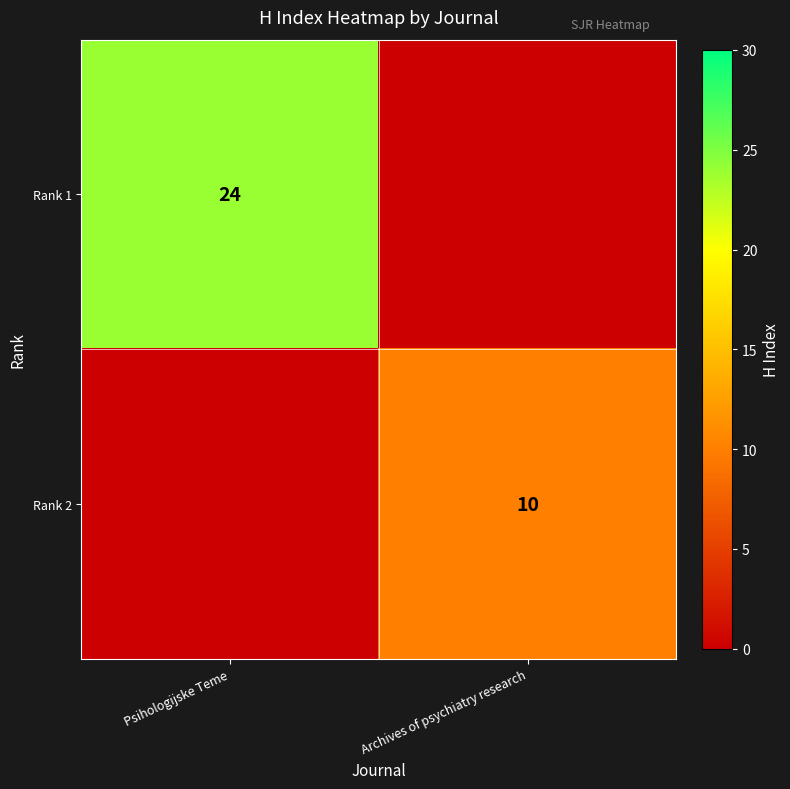

The Rank 1 series shows 24 at Psihologijske Teme. True or false?

True